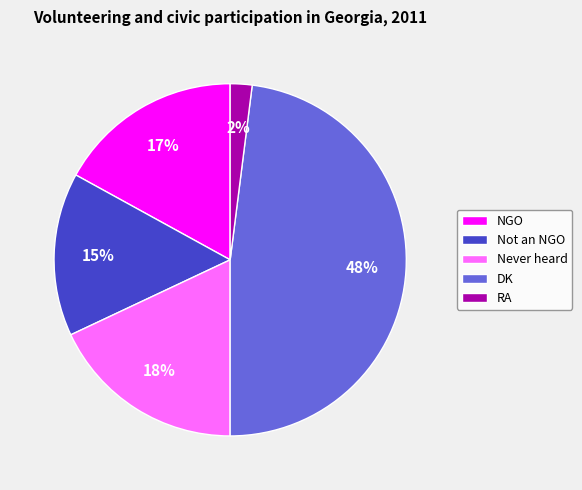

Rank the categories by value from lowest to highest.

RA, Not an NGO, NGO, Never heard, DK